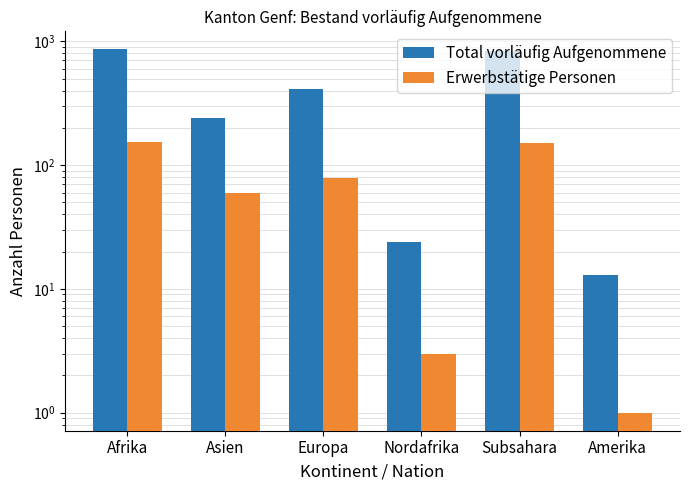

What are all the series names shown in the legend?

Total vorläufig Aufgenommene, Erwerbstätige Personen